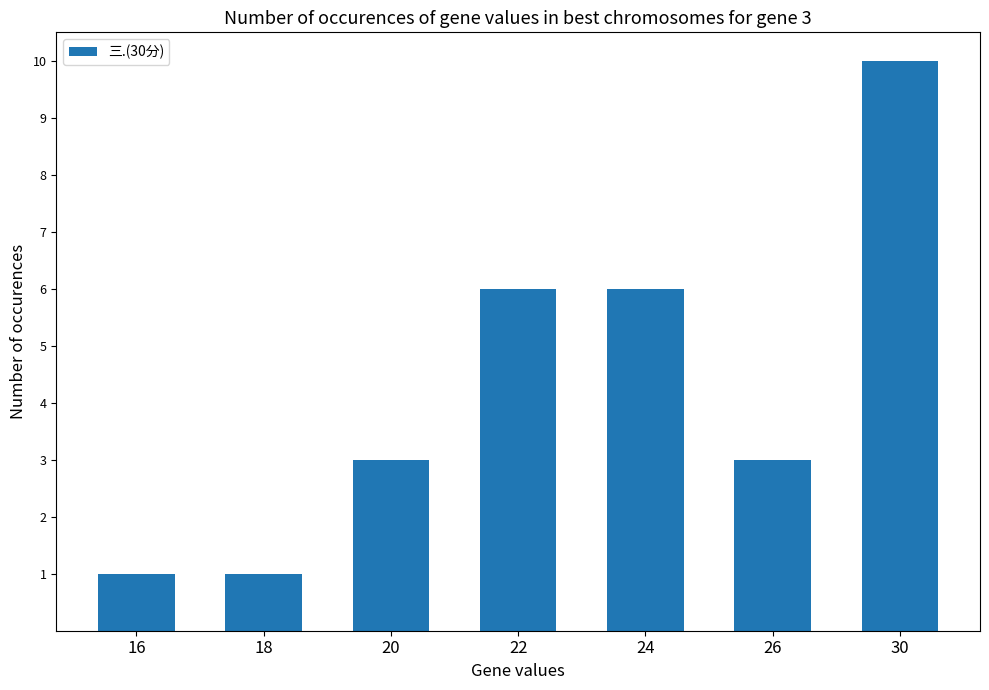

Which has a higher value, 18 or 30?

30